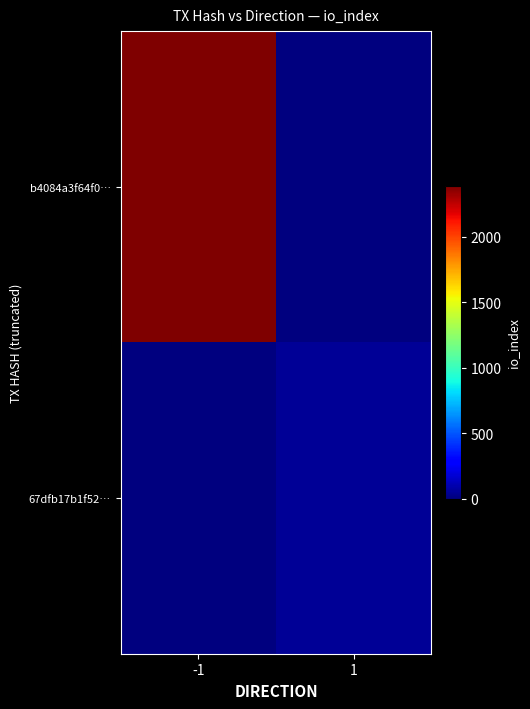

How many data points does each series have?

2